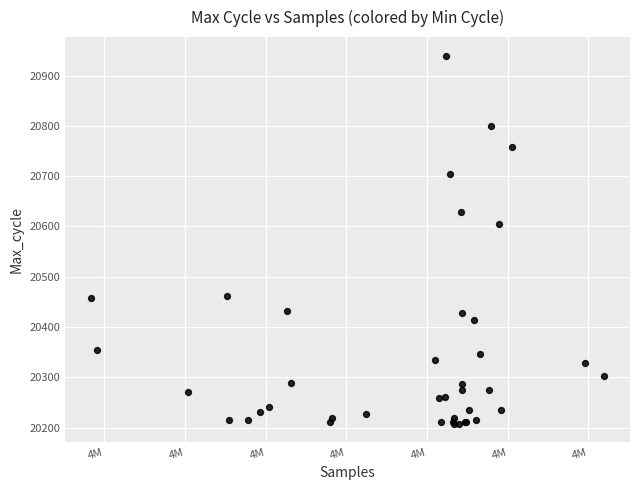

What Y value in the scatter plot is closest to 20574?

20605